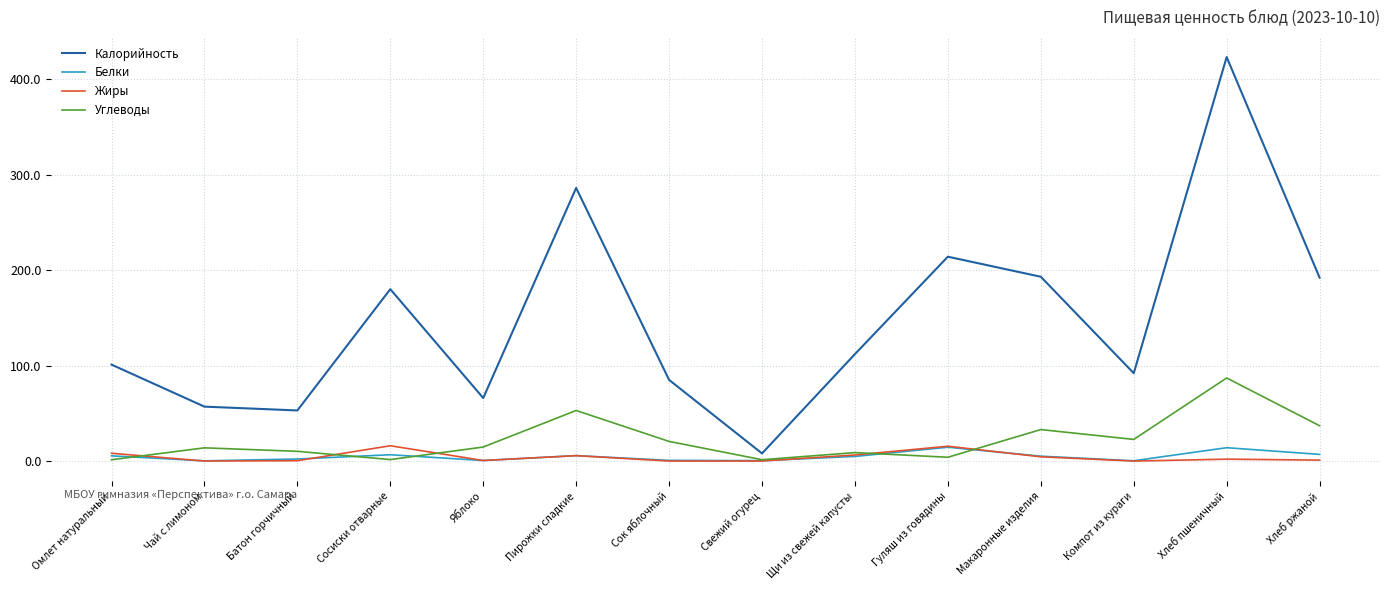

At how many categories does at least one series exceed 228?

2